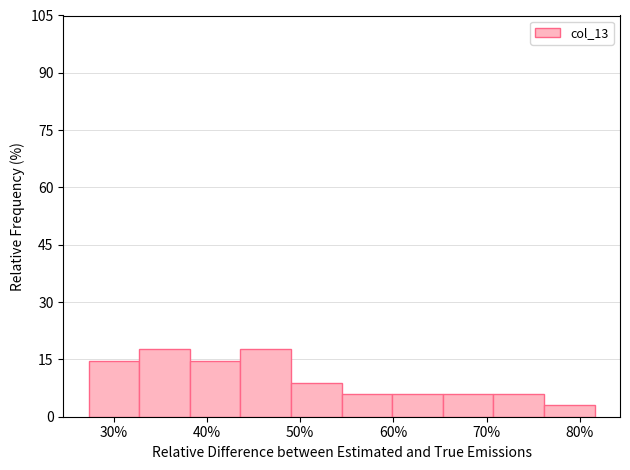

Reading left to right, list every bar in this chart as the range it spans on the x-axis followed by its height. Neither the bar edges nor the heights are printed on the chart, so give them approximately, as read against the axes.

27 to 33: 14
33 to 38: 18
38 to 44: 14
44 to 49: 18
49 to 54: 8
54 to 60: 6
60 to 65: 6
65 to 71: 6
71 to 76: 6
76 to 82: 2